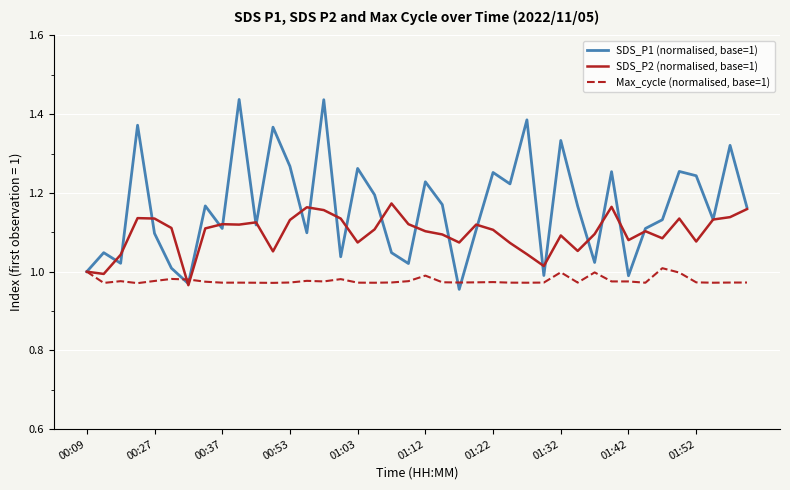

Which series has the largest total across all categories?

SDS_P1 (normalised, base=1)